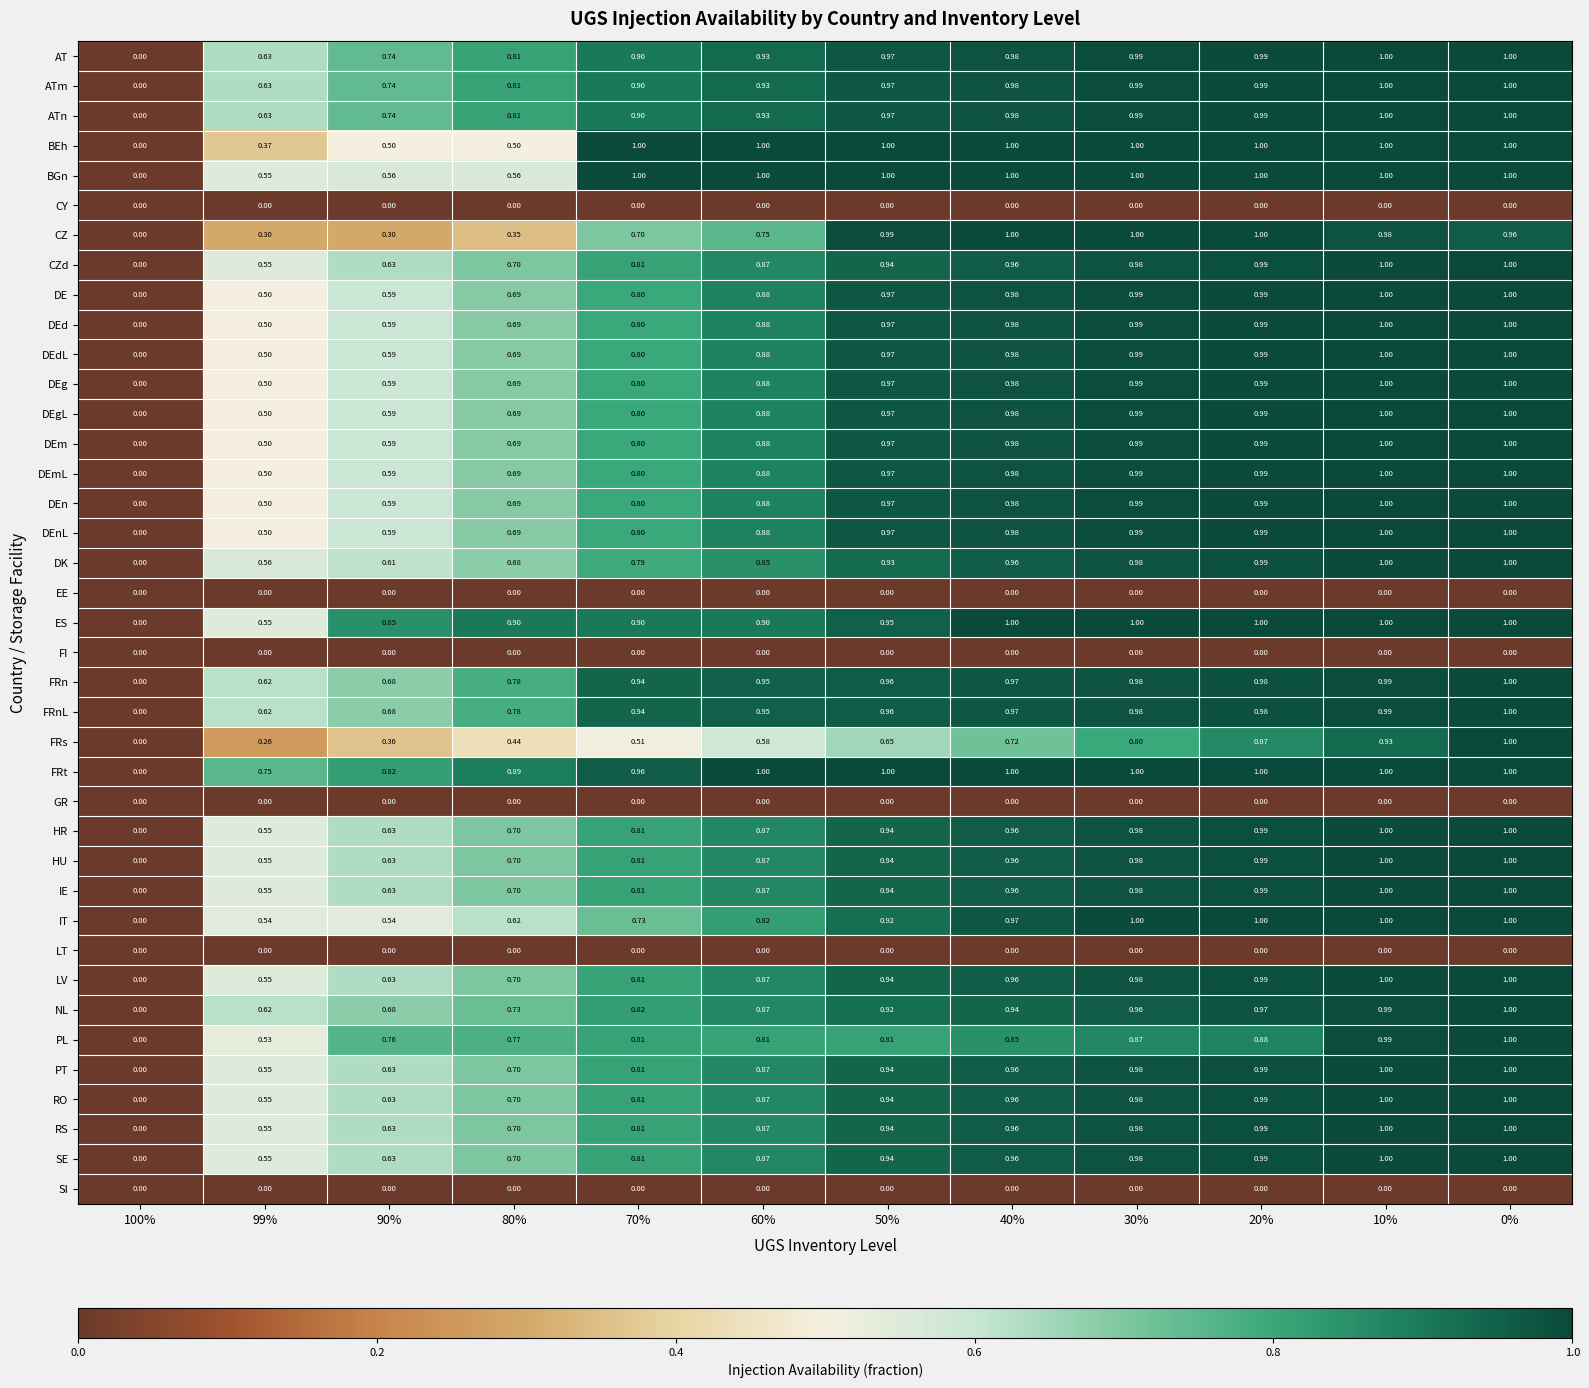

Which series changed the most between 50% and 20%?

FRs